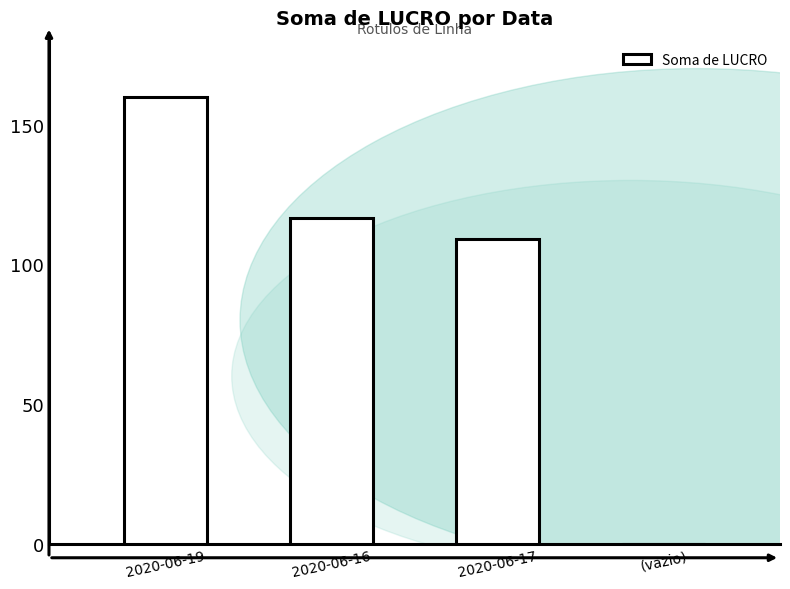

Reading right to left, list all the values displayed in this chart.

0.0	109.0	116.5	160.0